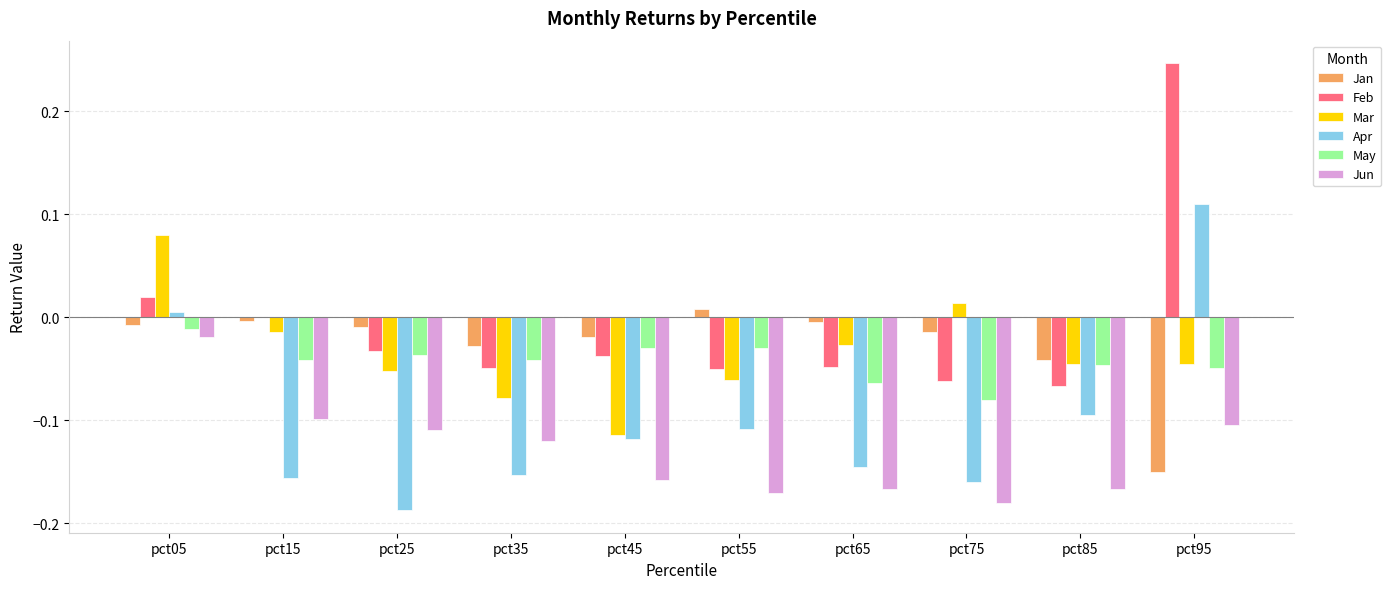

Which series has the largest total across all categories?

Feb